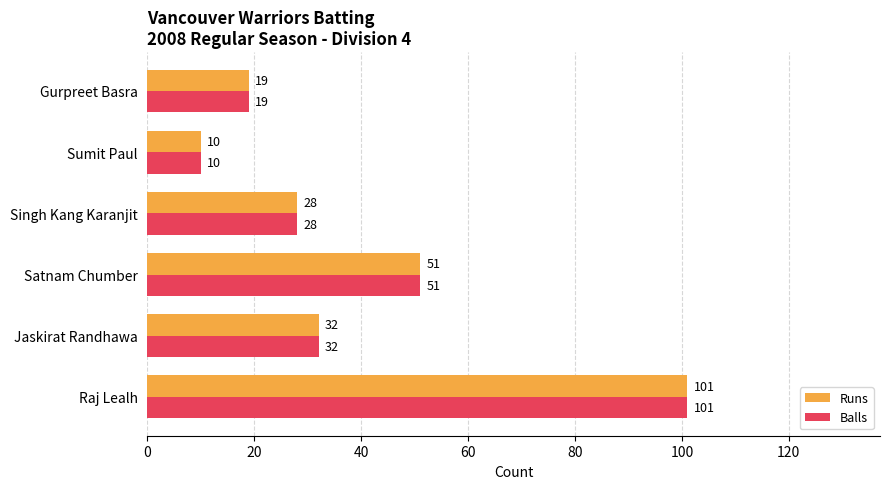

What are all the series names shown in the legend?

Runs, Balls